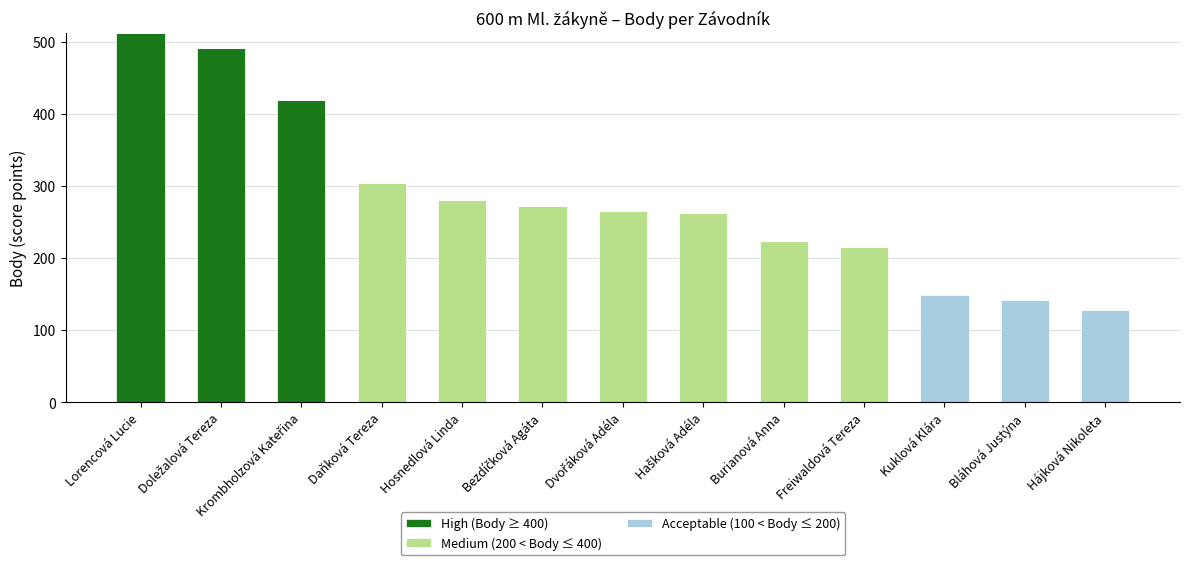

At which label does High (Body ≥ 400) reach its peak?

Lorencová Lucie